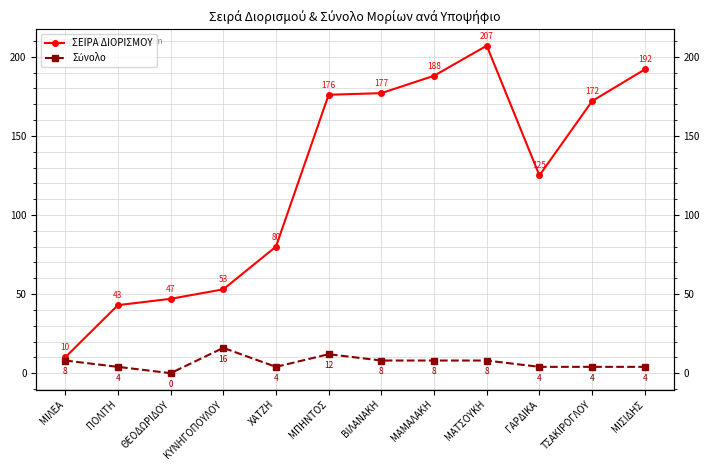

True or false: ΣΕΙΡΑ ΔΙΟΡΙΣΜΟΥ and Σύνολο intersect in this chart.

False